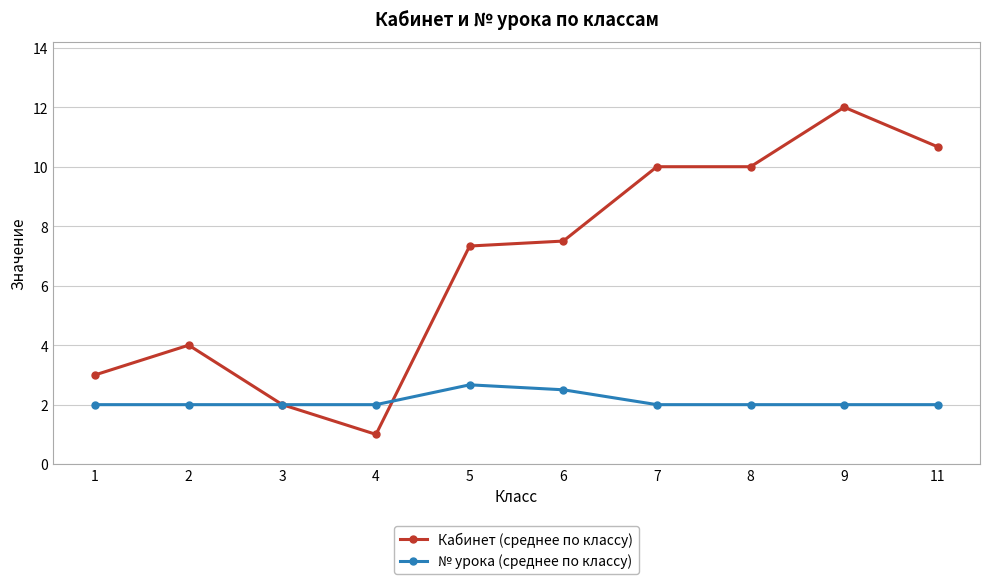

What is the total value across all series at 1?

5.0